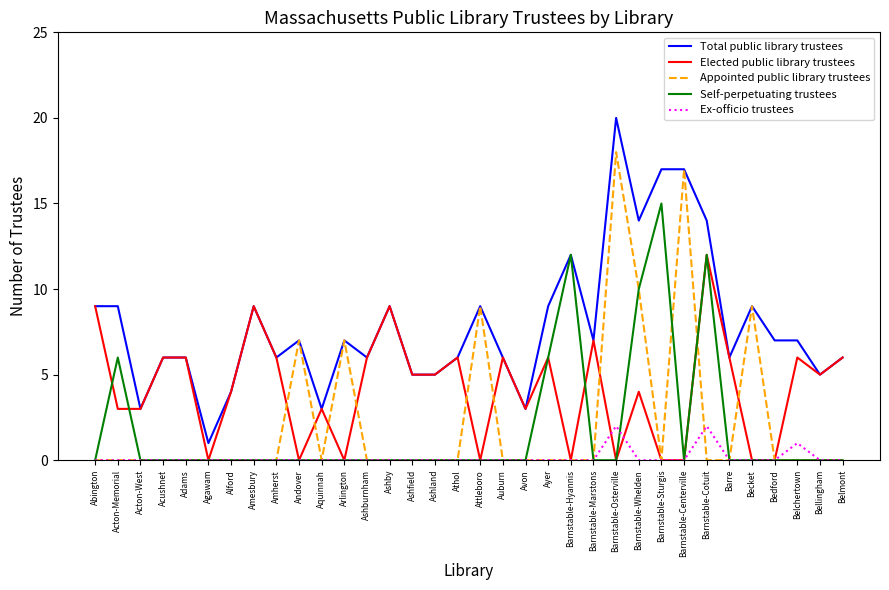

What position from the right is Acushnet?

31